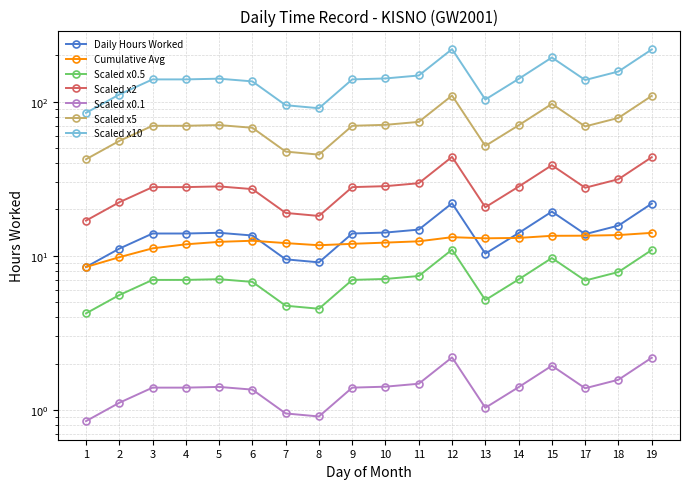

What is the maximum value shown in the chart?

21.9